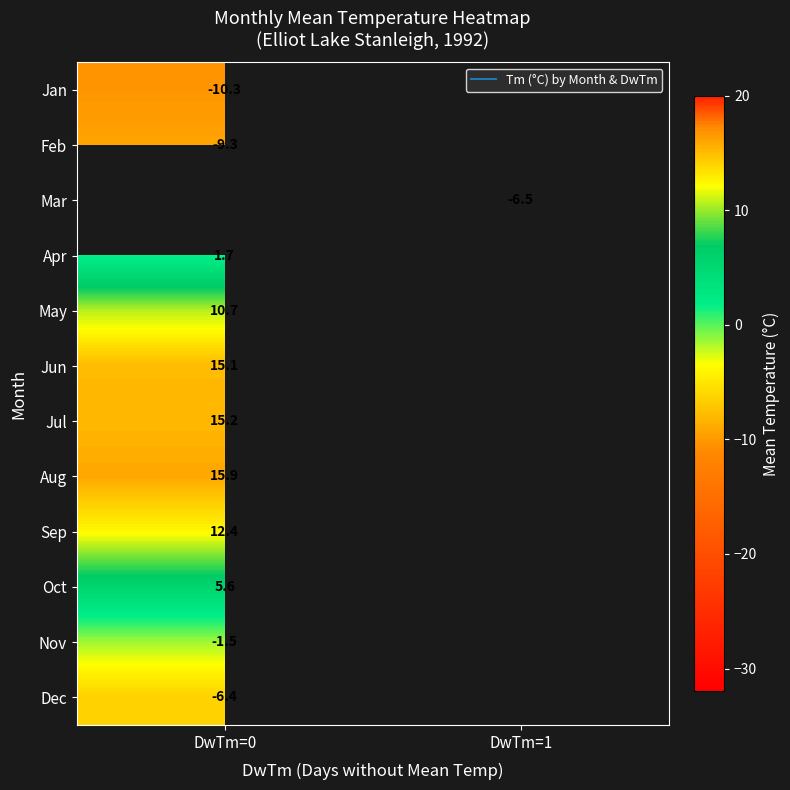

What is the highest value of the Jul series?

15.2